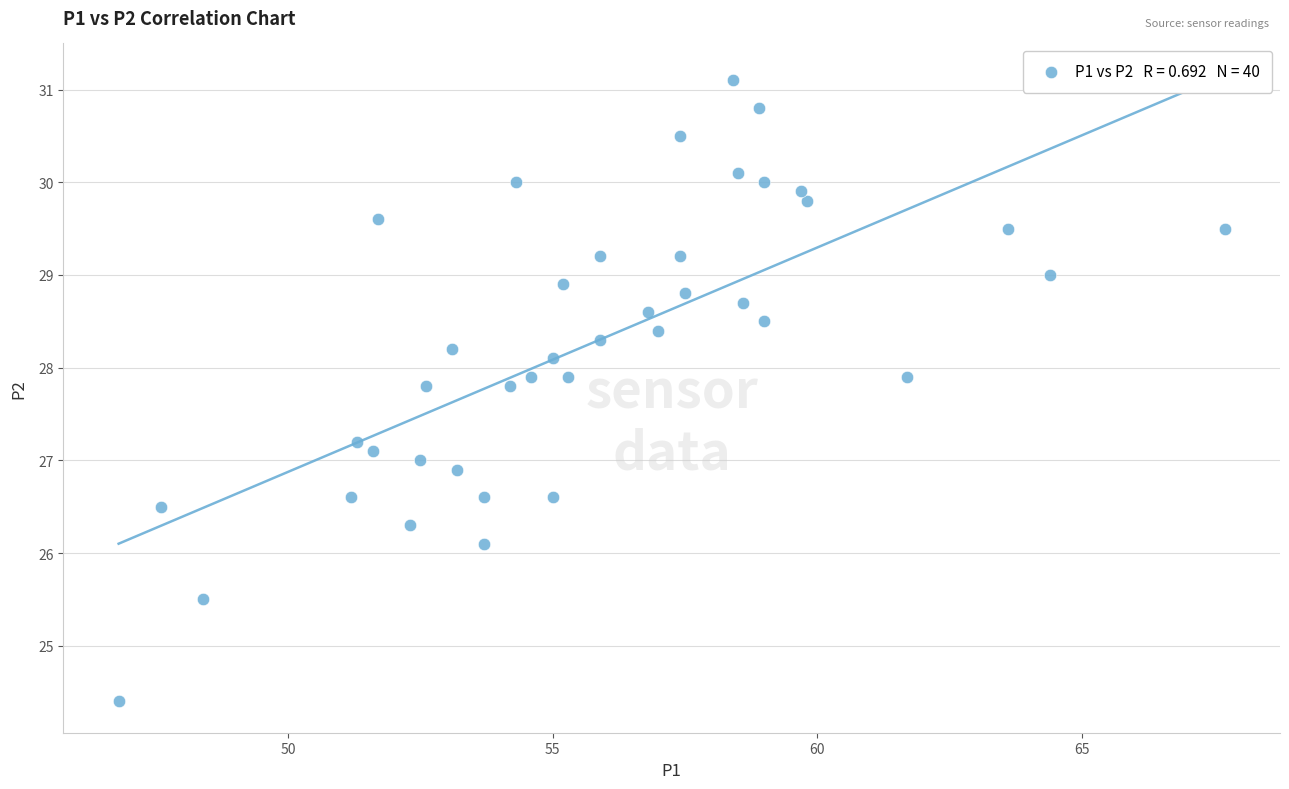

What is the range of X values (max minus min)?

20.9